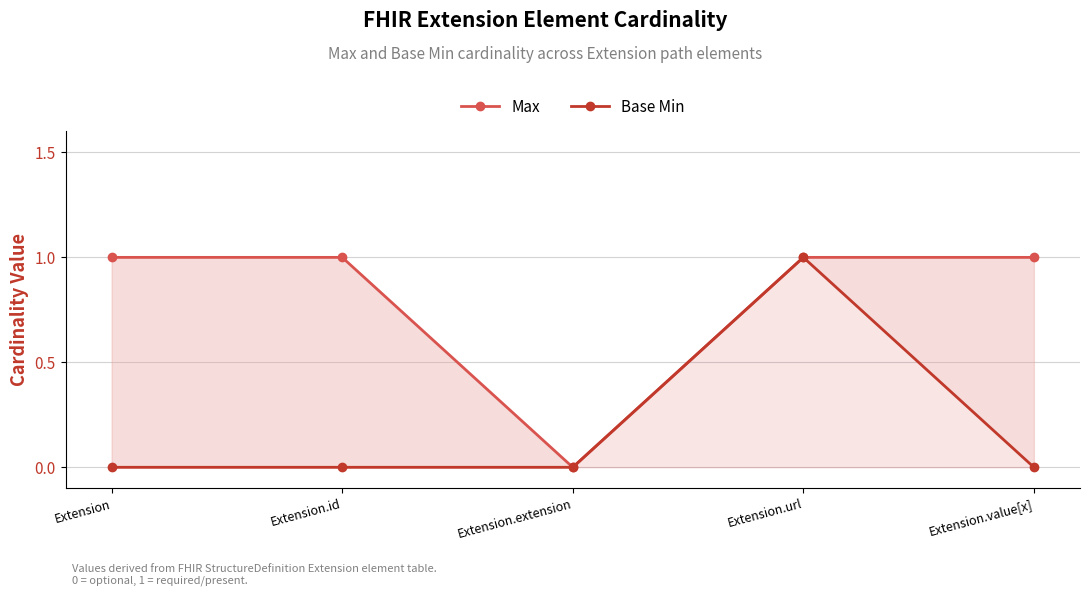

What is the maximum value shown in the chart?

1